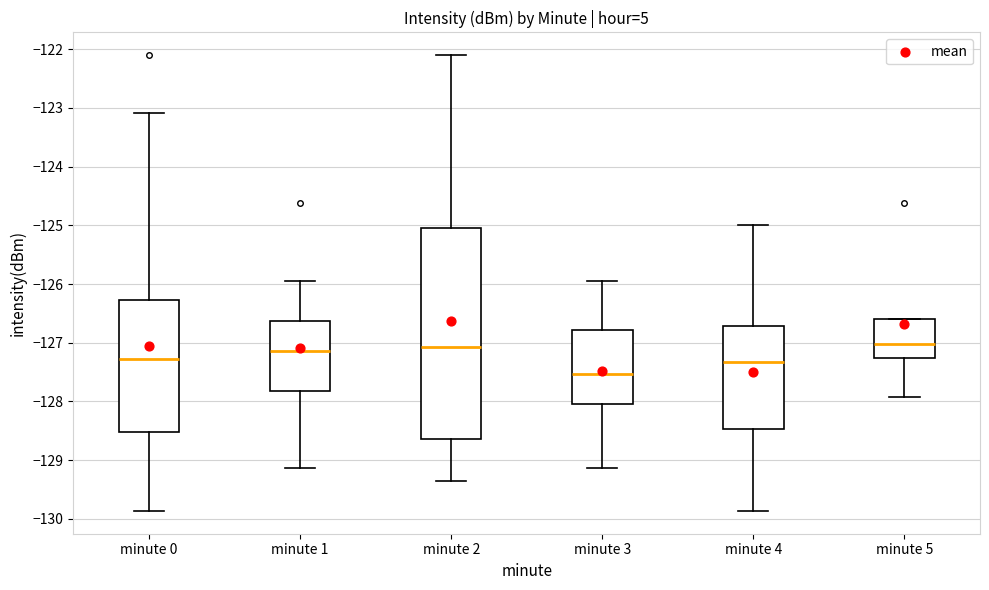

Where does the lower whisker of the box for minute 4 end on the y-axis? The values are not printed on the chart, so give them approximately, as read against the axis.

-129.9